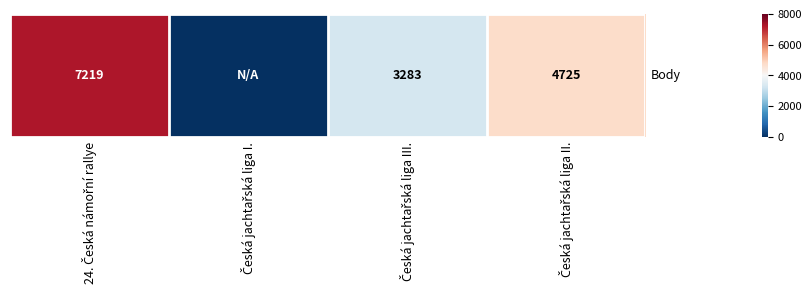

How many data points are less than 4725?

2